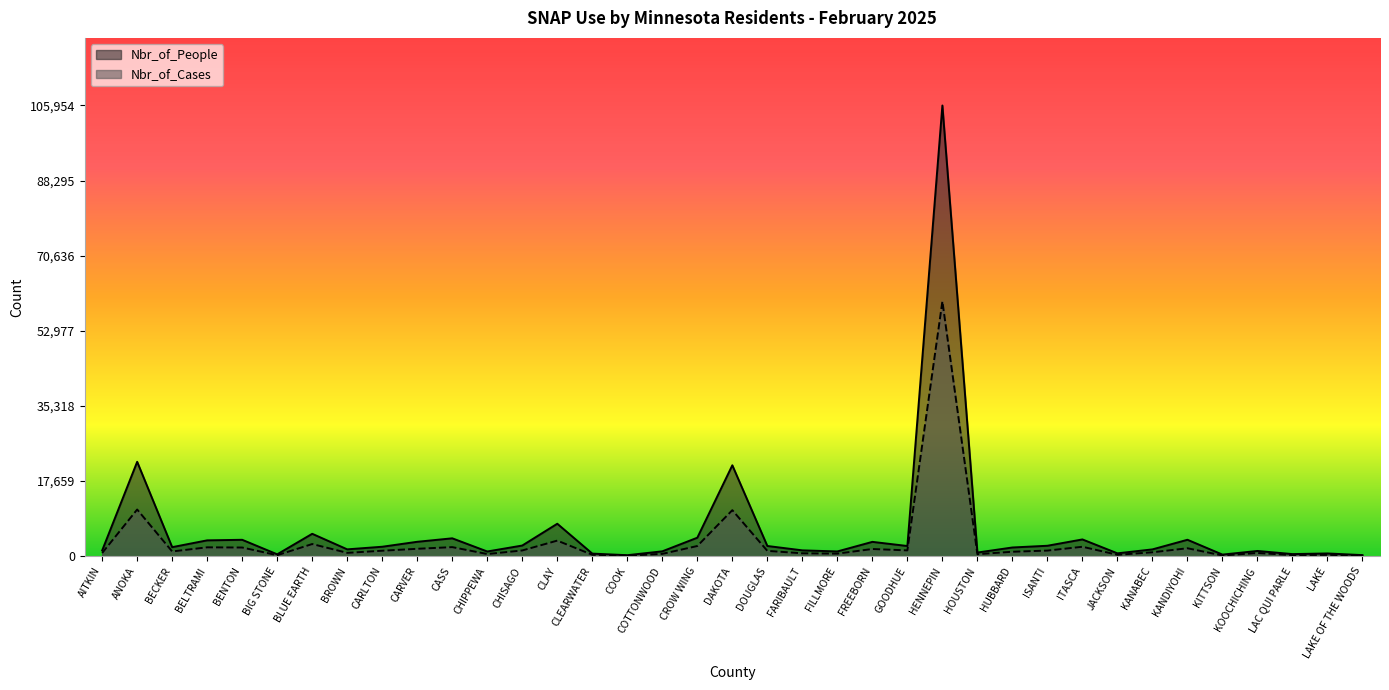

Which label corresponds to the smallest value in the chart?

COOK